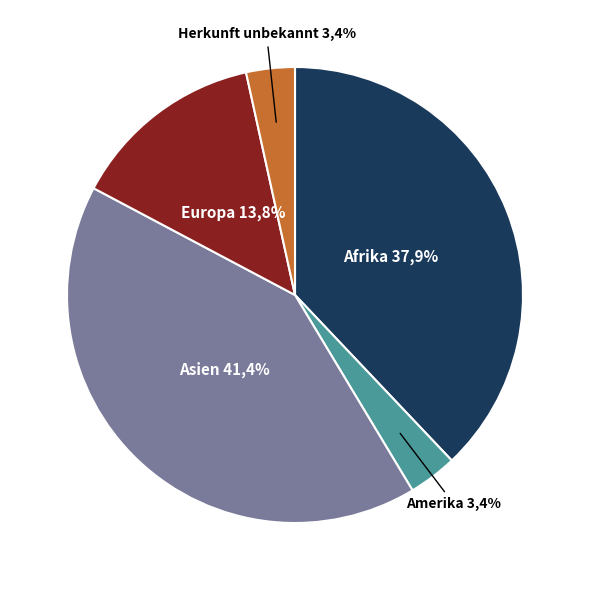

Rank the categories by value from highest to lowest.

Asien, Afrika, Europa, Amerika, Herkunft unbekannt